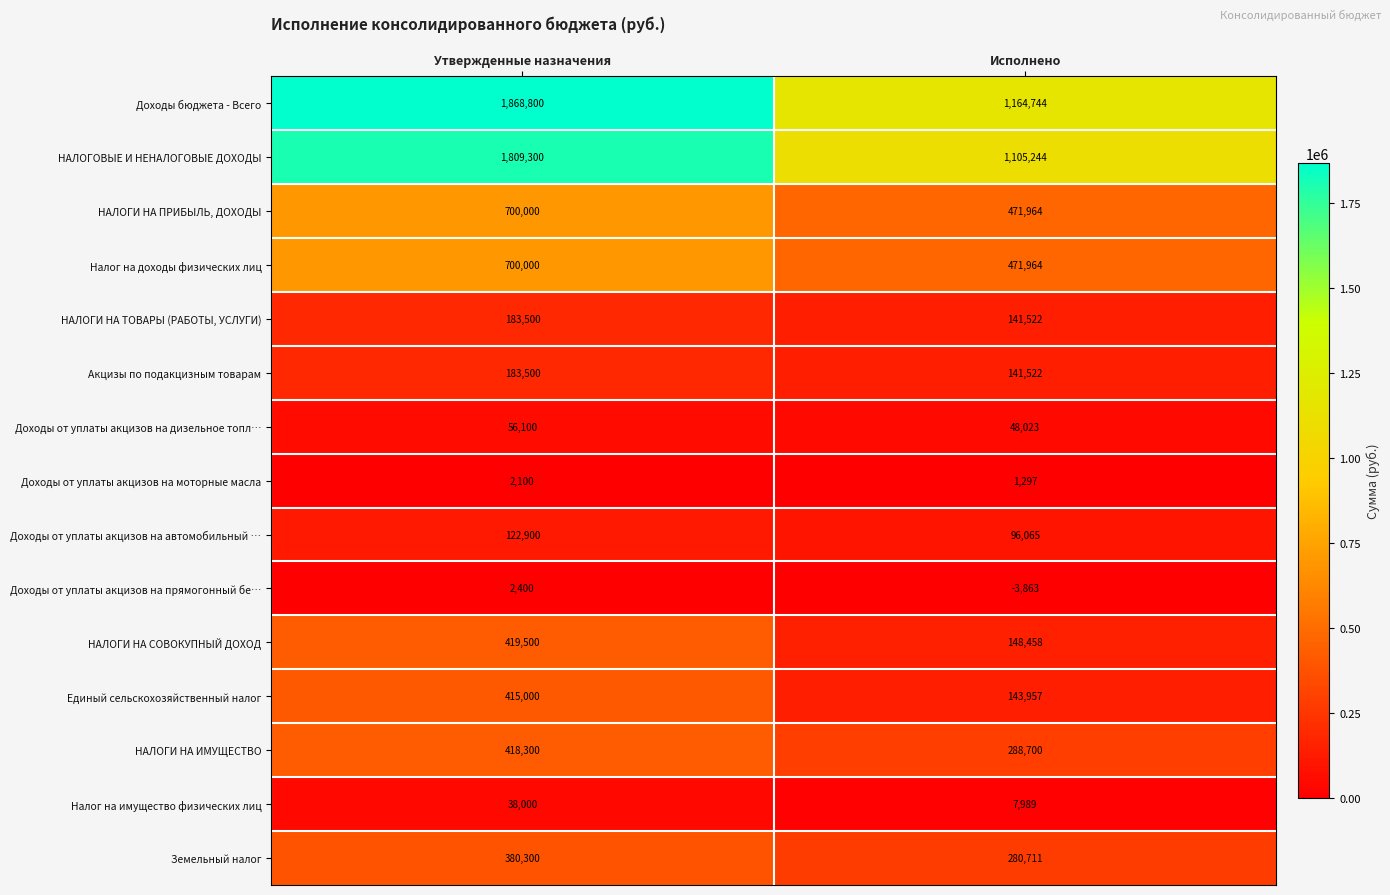

The value of НАЛОГИ НА ПРИБЫЛЬ, ДОХОДЫ at Исполнено is 792298. True or false?

False